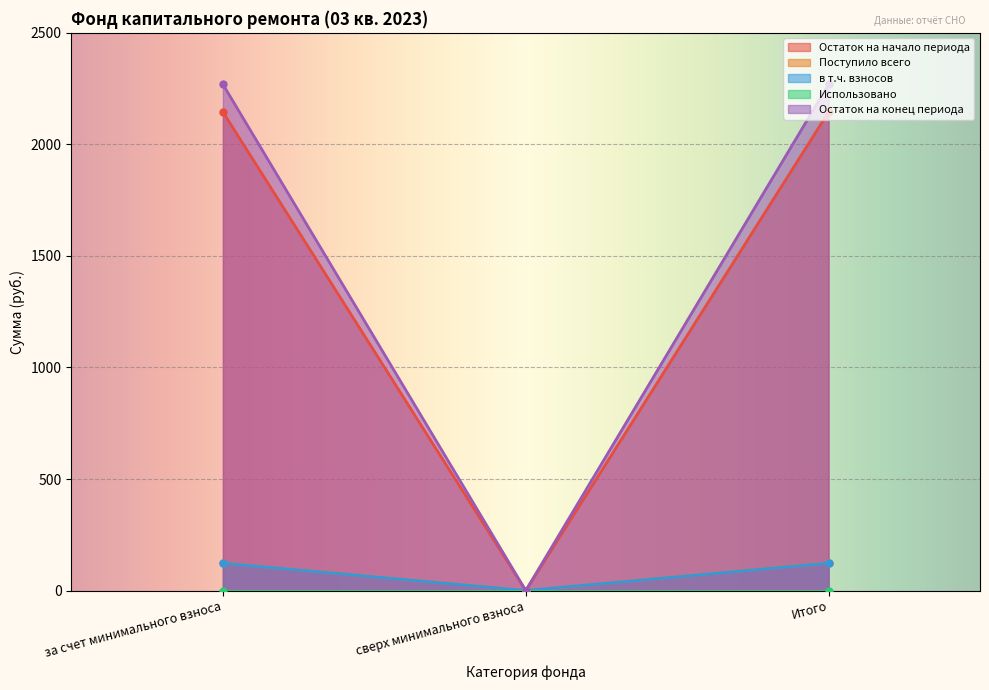

What is the value of the в т.ч. взносов point at the 3rd from the left?

123.3